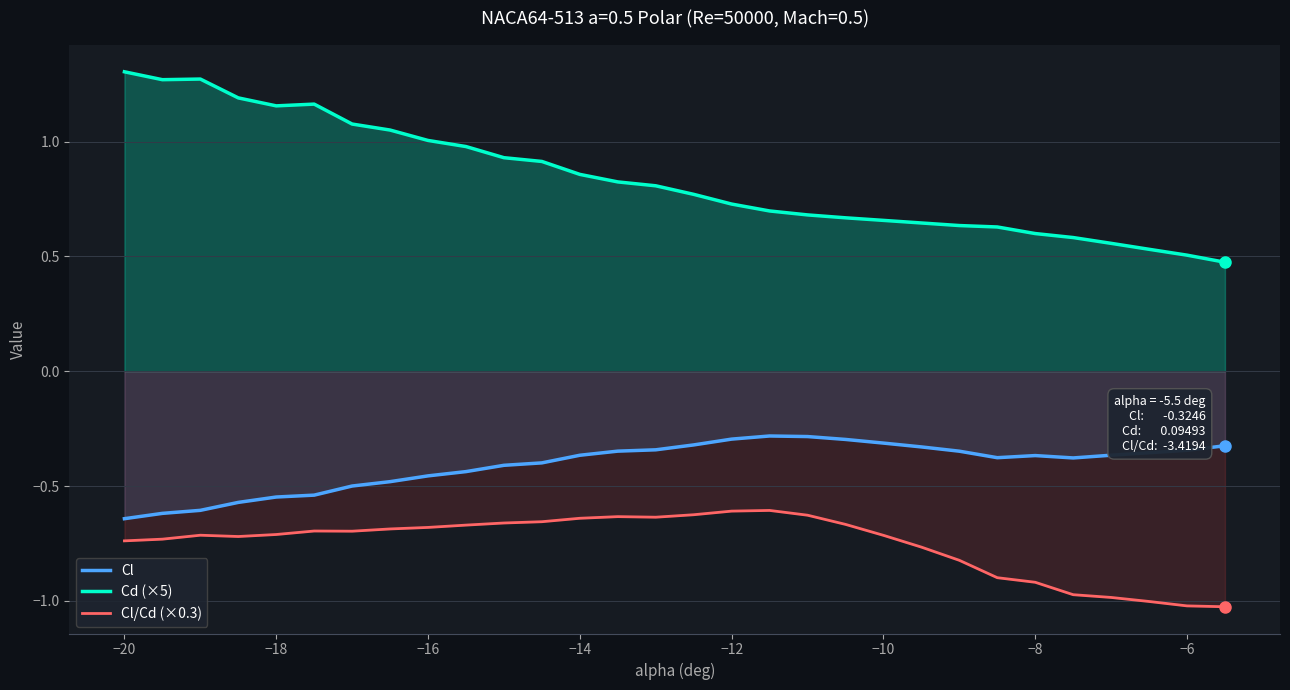

Which series has the largest total across all categories?

Cd (×5)